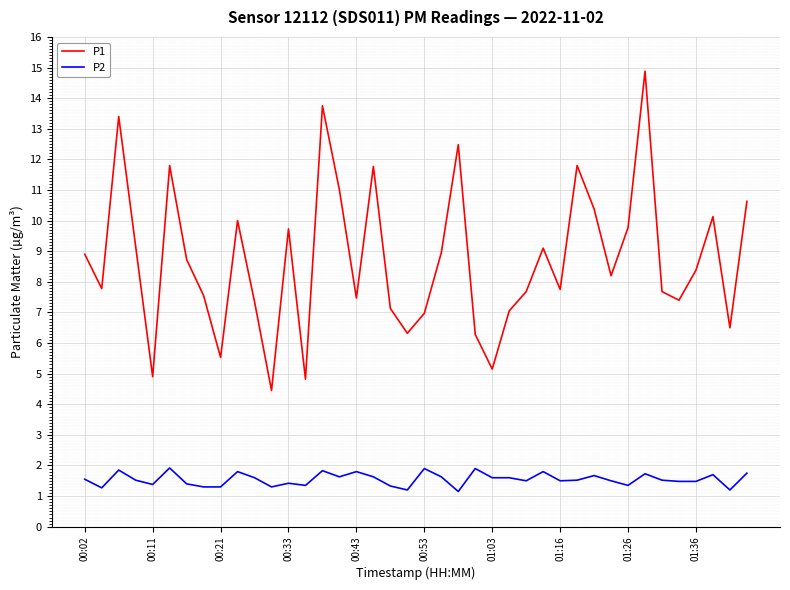

What is the minimum value for P1?

4.5